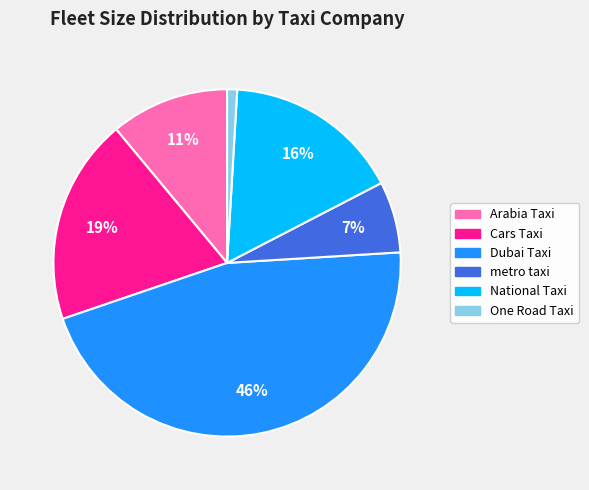

What is the largest slice in the pie chart?

Dubai Taxi